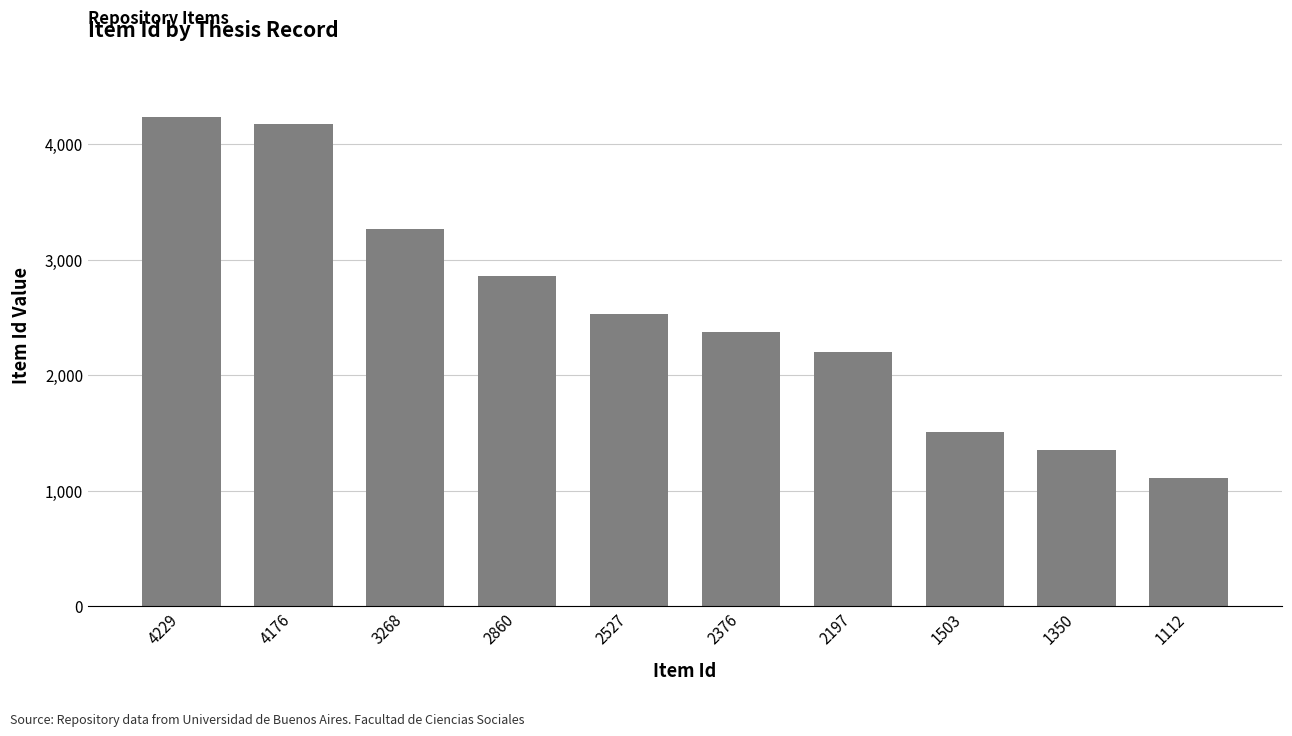

Is it true that the value at 2527 is 3764?

False